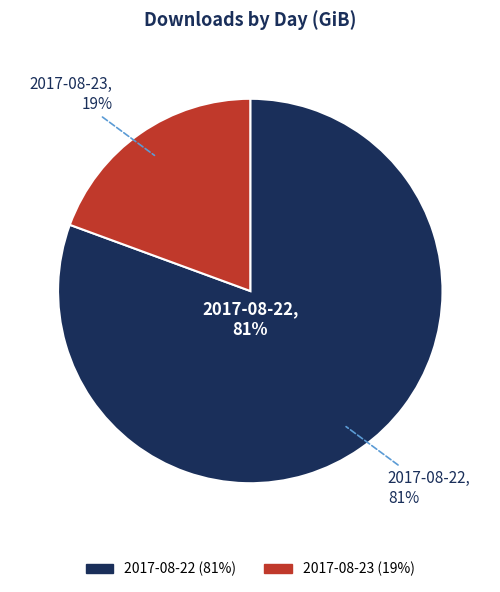

How many segments does this pie chart have?

2